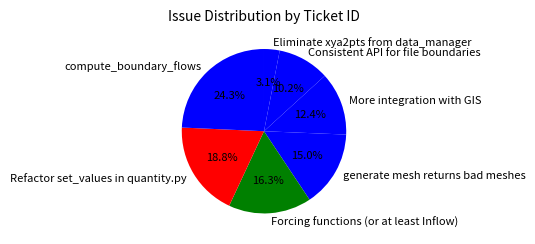

Is there a majority slice in this chart?

No